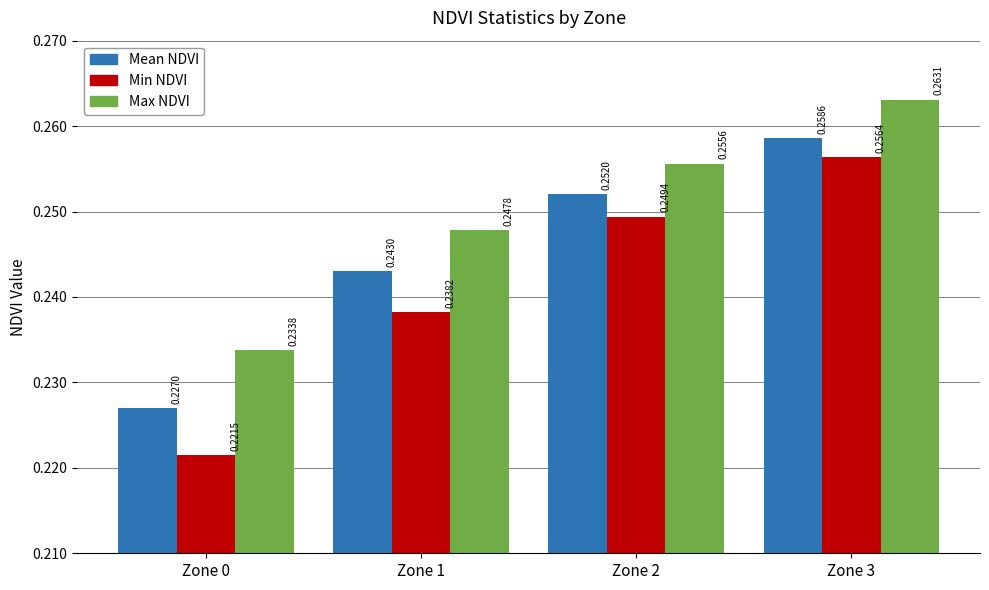

How many groups of bars are there?

4